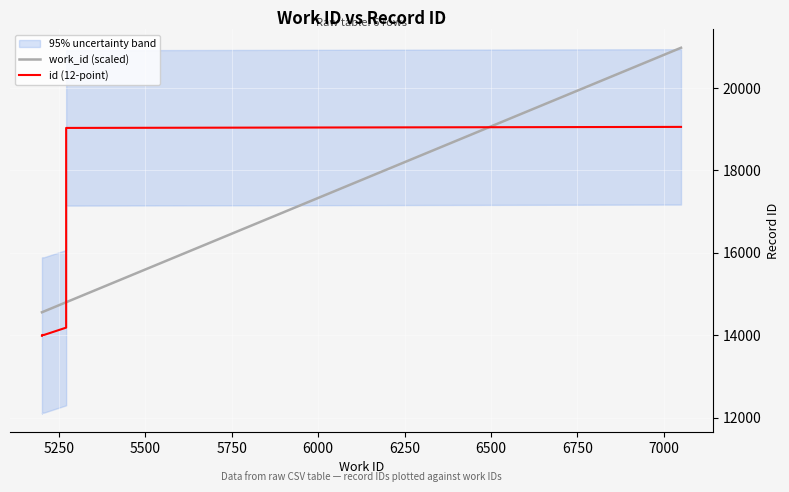

What is the difference between the maximum and second lowest values in the id (12-point) series?

5047.0